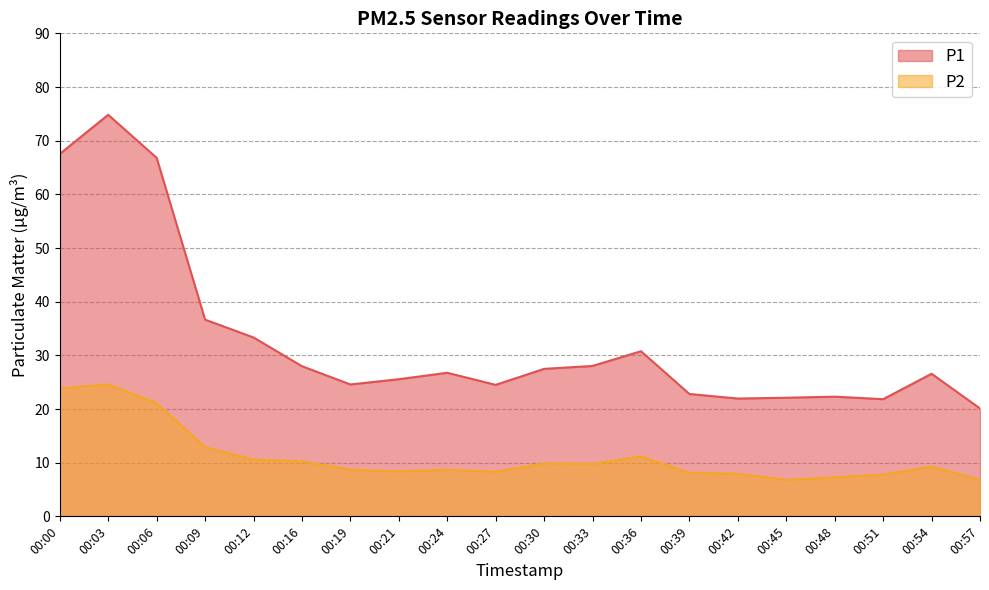

At how many categories does at least one series exceed 17?

20